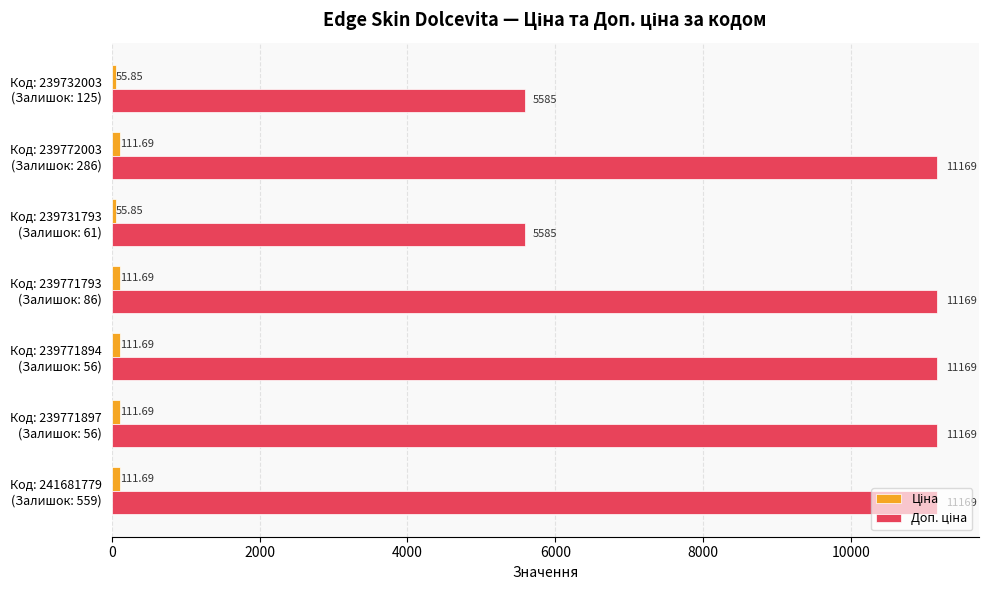

At how many categories does at least one series exceed 316?

7